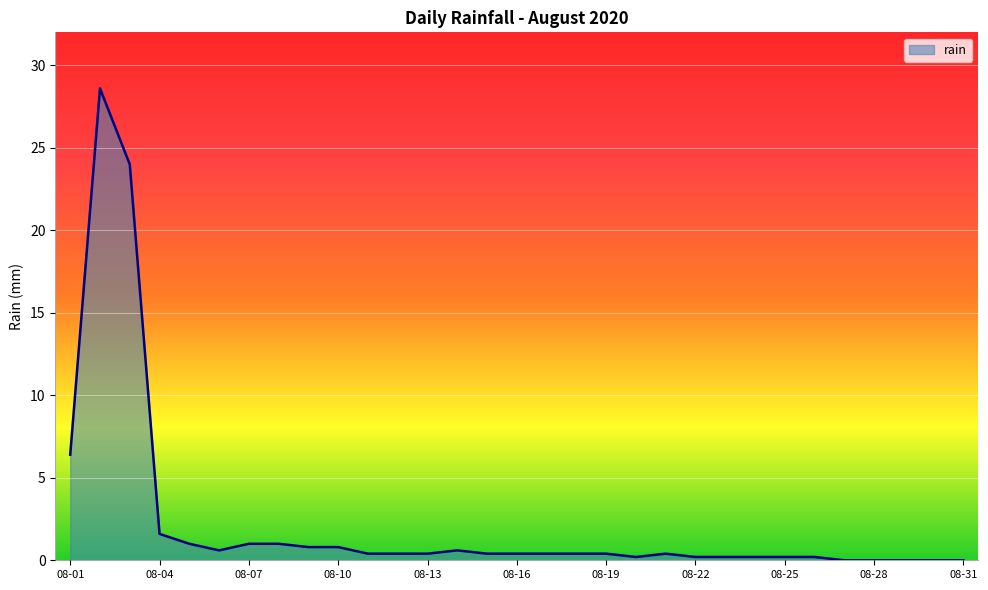

What is the maximum value shown in the chart?

28.6